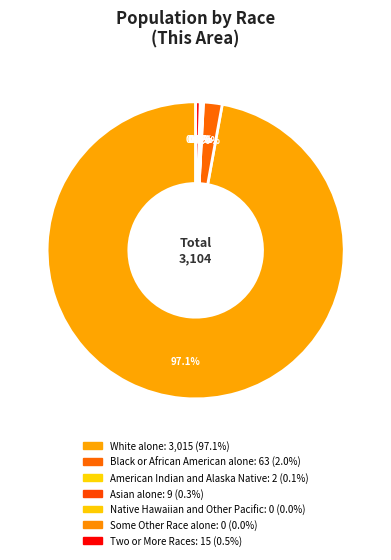

How many segments does this pie chart have?

7